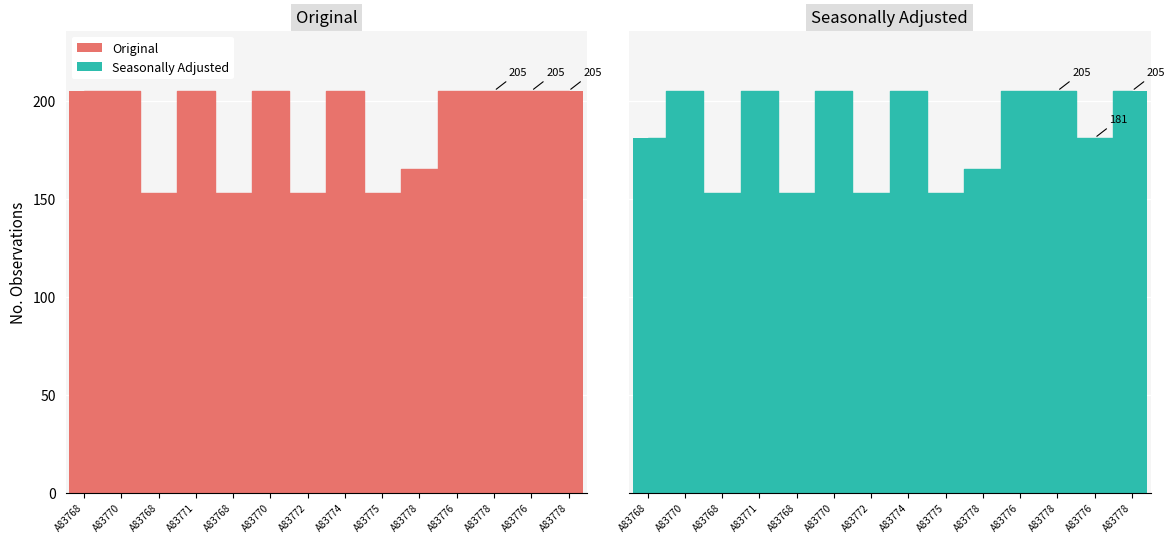

How many groups of bars are there?

14